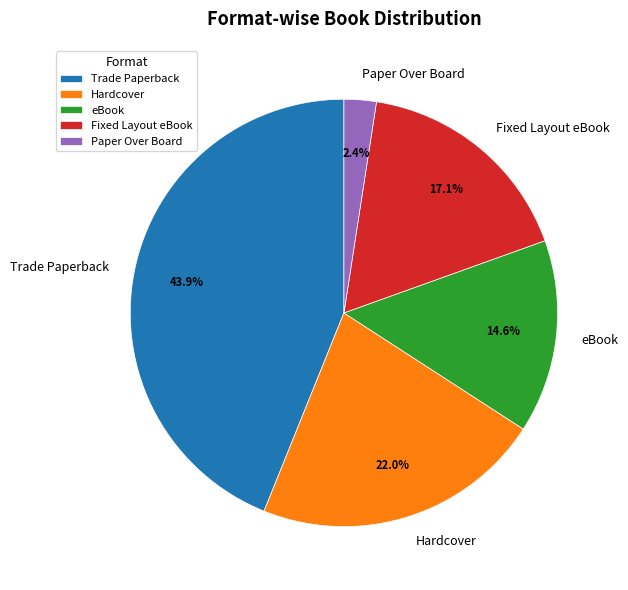

To the nearest percent, what percentage of the pie is Fixed Layout eBook?

17%